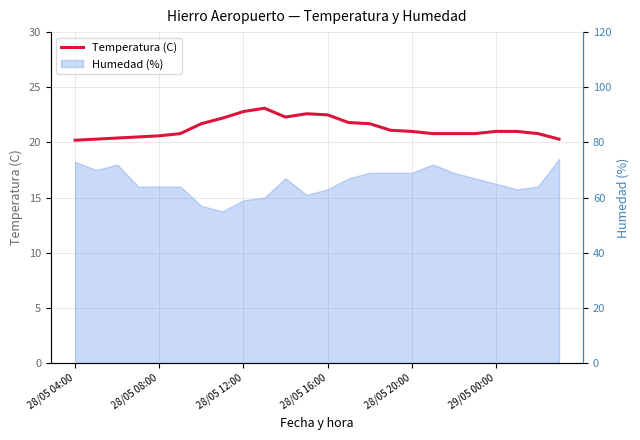

How many lines are shown in the chart?

1